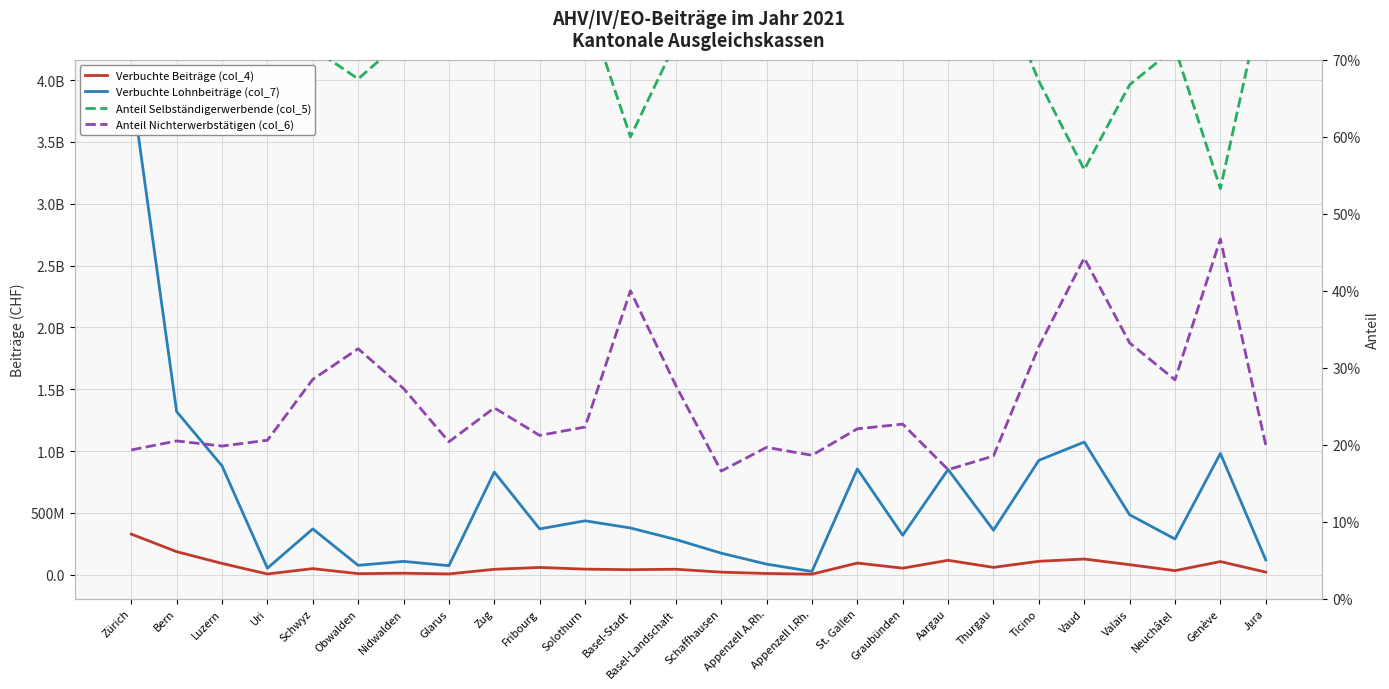

How many data points in Verbuchte Beiträge (col_4) are above 49281860?

13